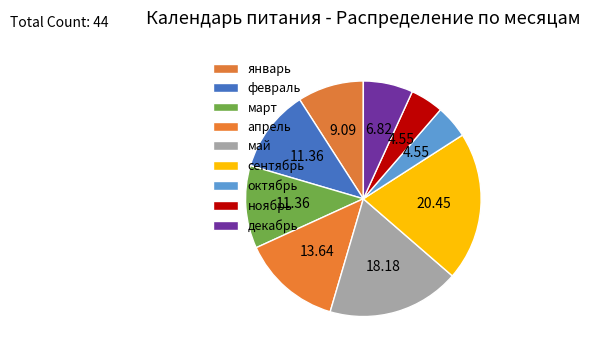

How many segments does this pie chart have?

9